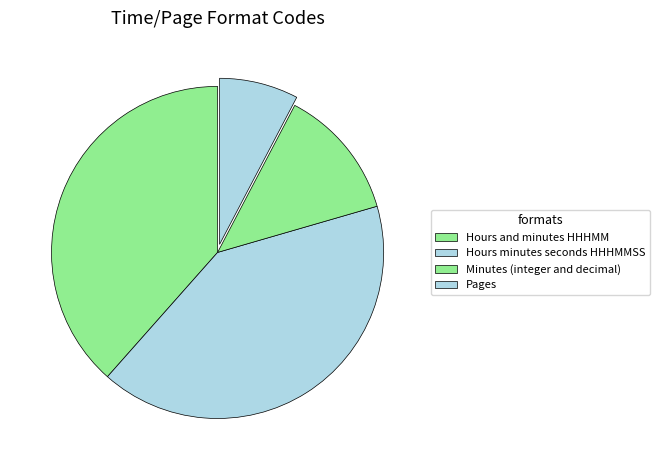

Count the number of slices in the pie.

4